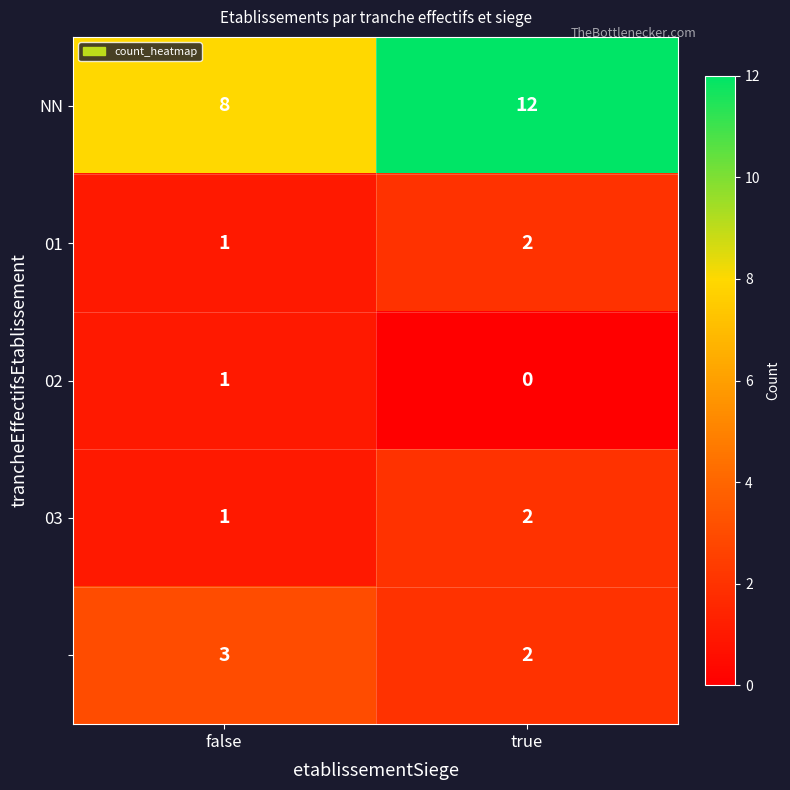

What is the difference between the highest and lowest values at true?

12